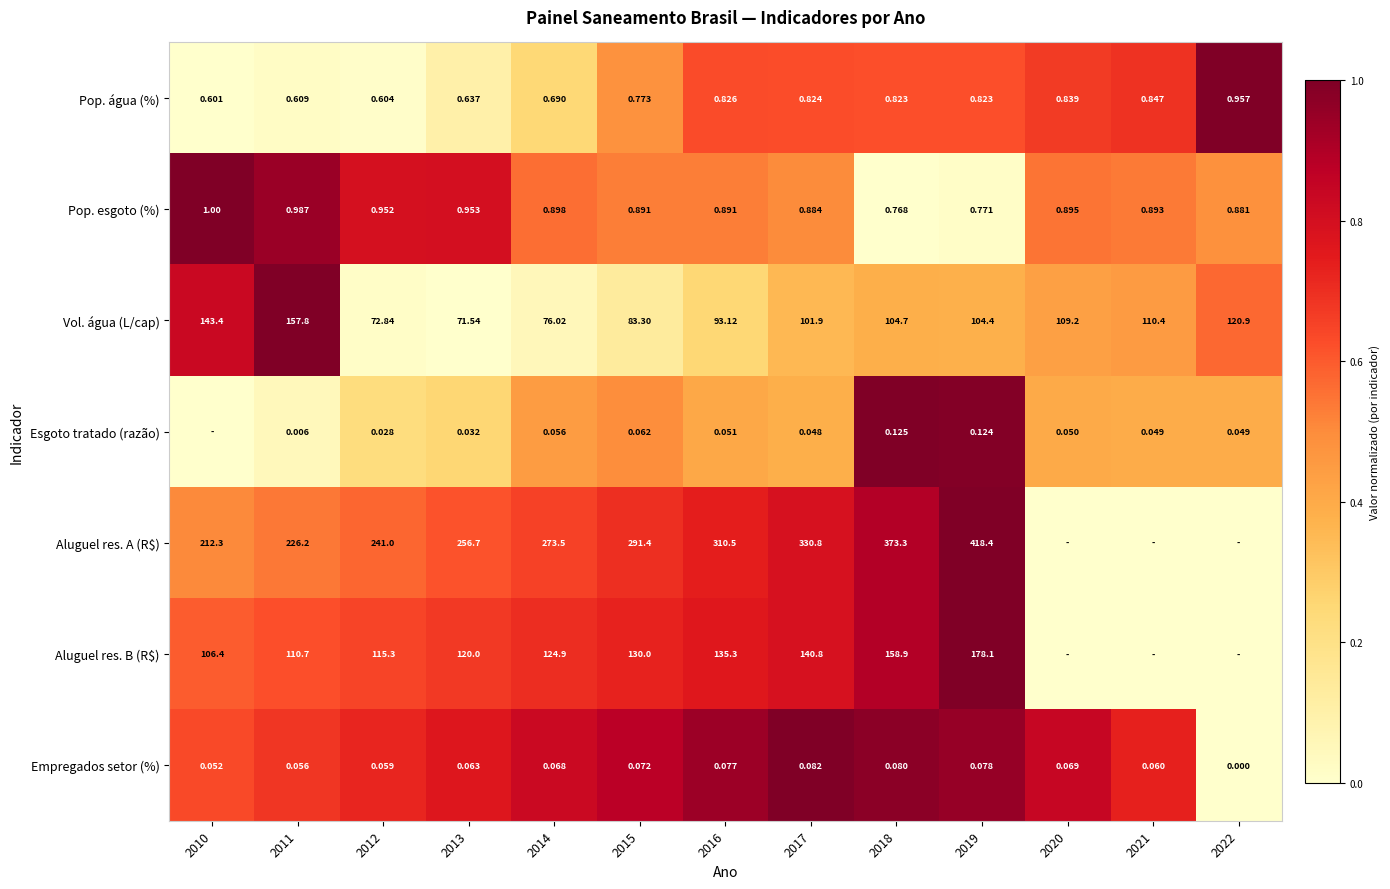

What is the spread (max minus min) of values at 2015?

291.3